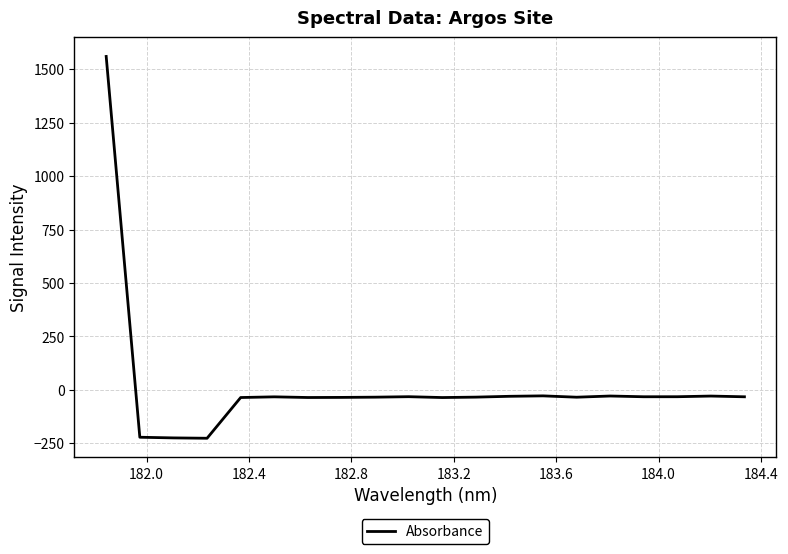

How many lines are shown in the chart?

1